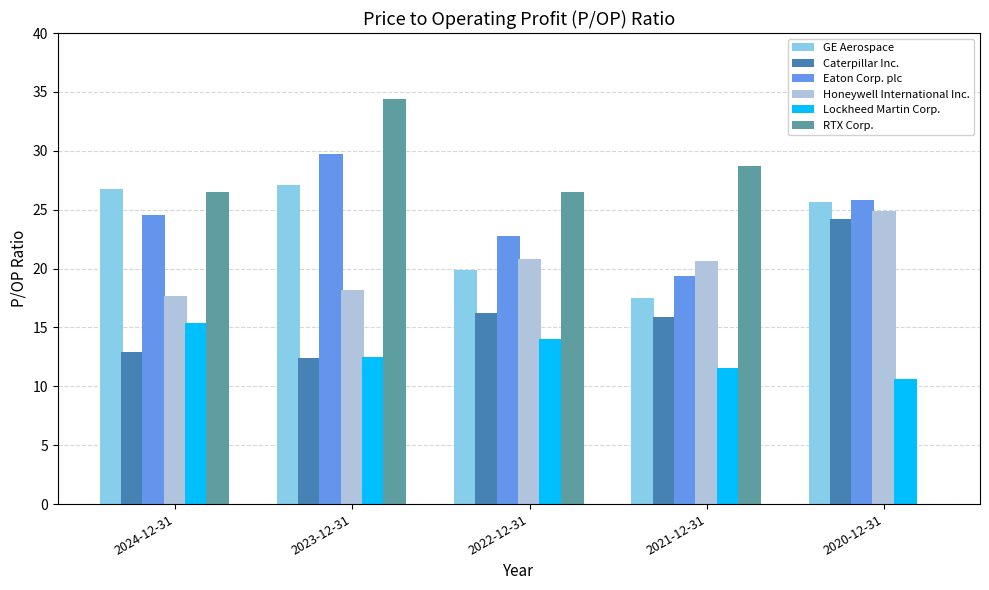

Where does the Lockheed Martin Corp. series first go above 12?

2024-12-31